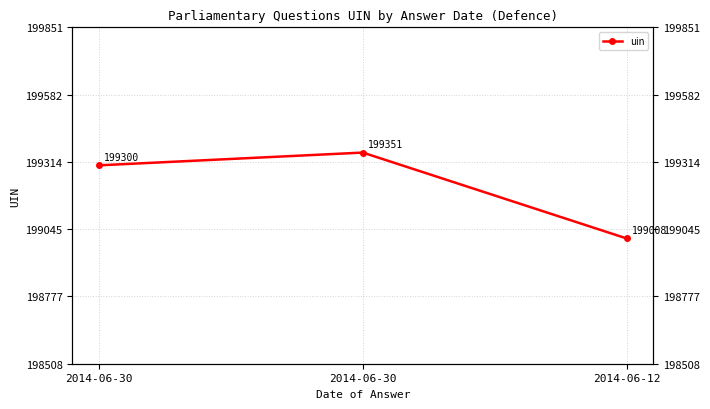

Count the number of data series in this chart.

1